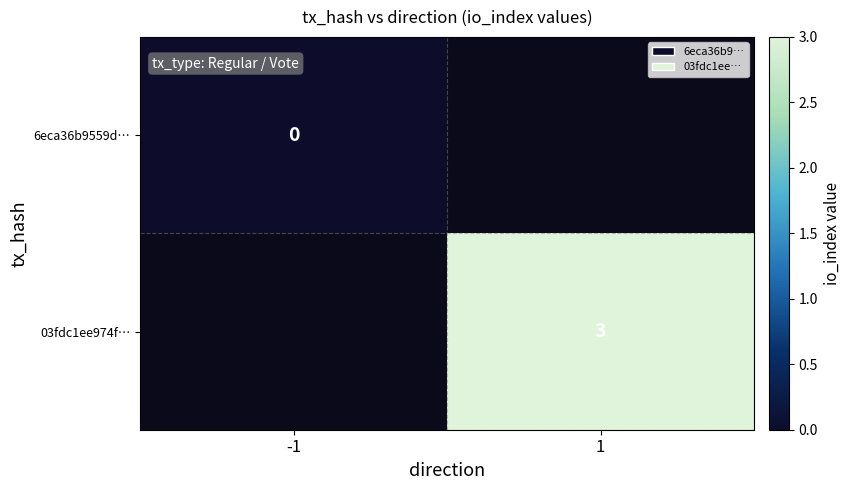

The 03fdc1ee974f… series shows 1 at 1. True or false?

False